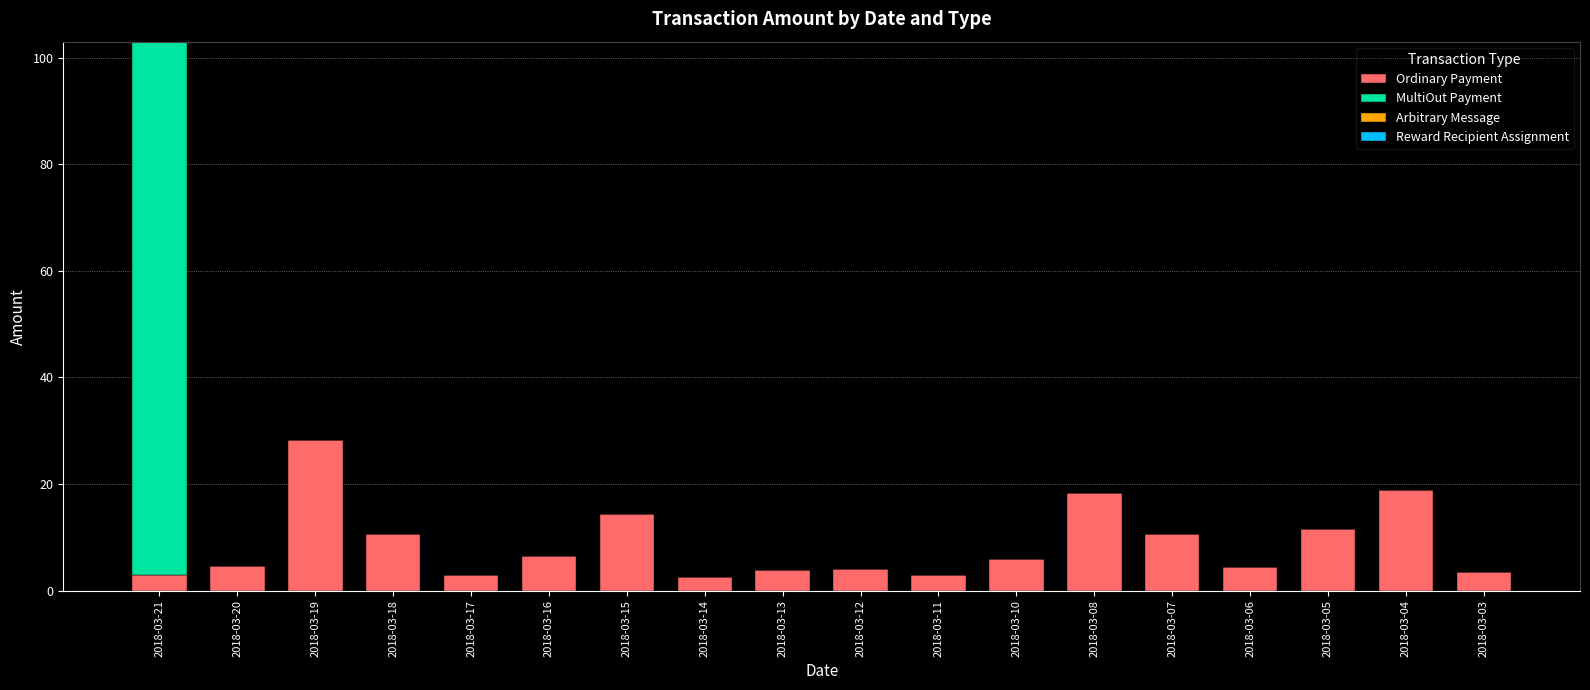

The Ordinary Payment series shows 7.3 at 2018-03-05. True or false?

False